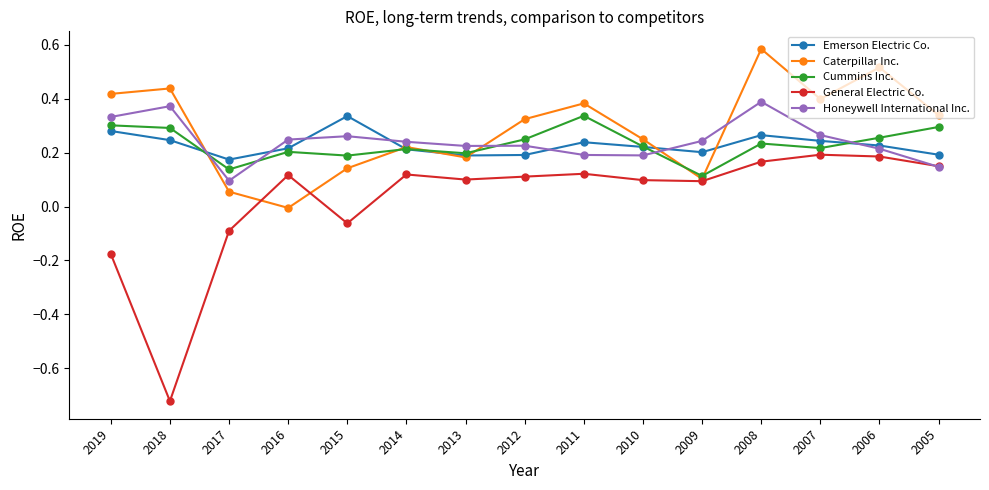

At which category is the sum across all series the highest?

2008